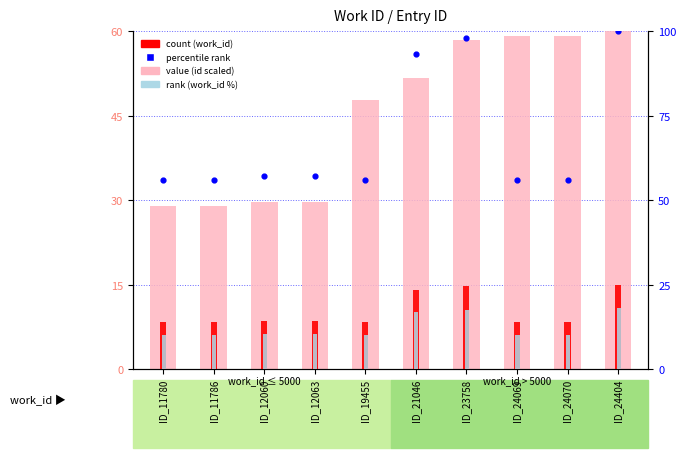

Which series reaches the minimum Y coordinate?

count (work_id)